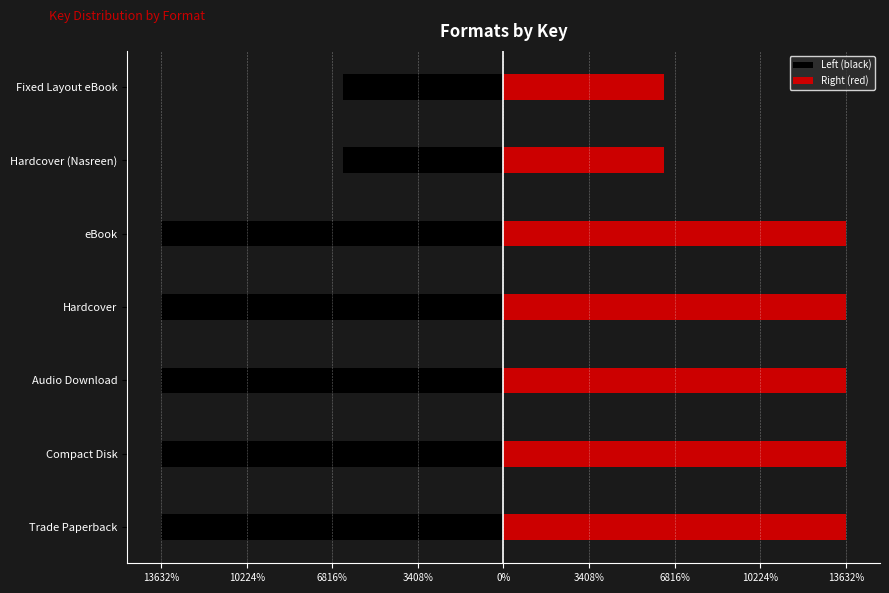

What are all the series names shown in the legend?

Left (black), Right (red)